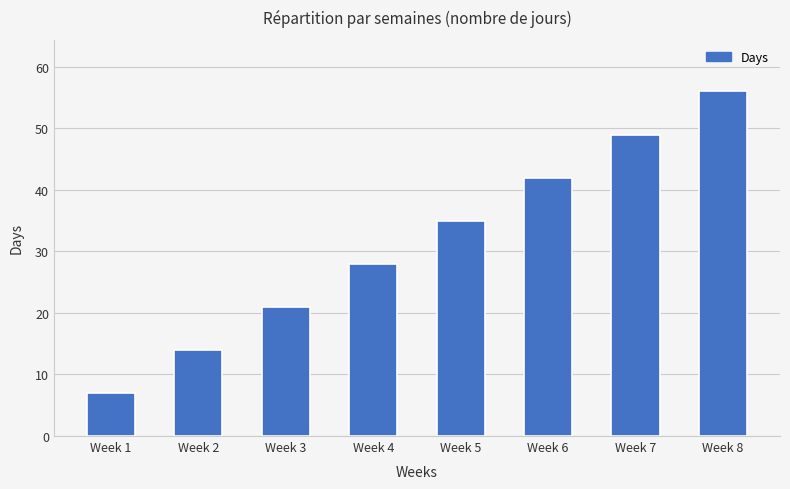

At which category does the chart reach its minimum across all series?

Week 1